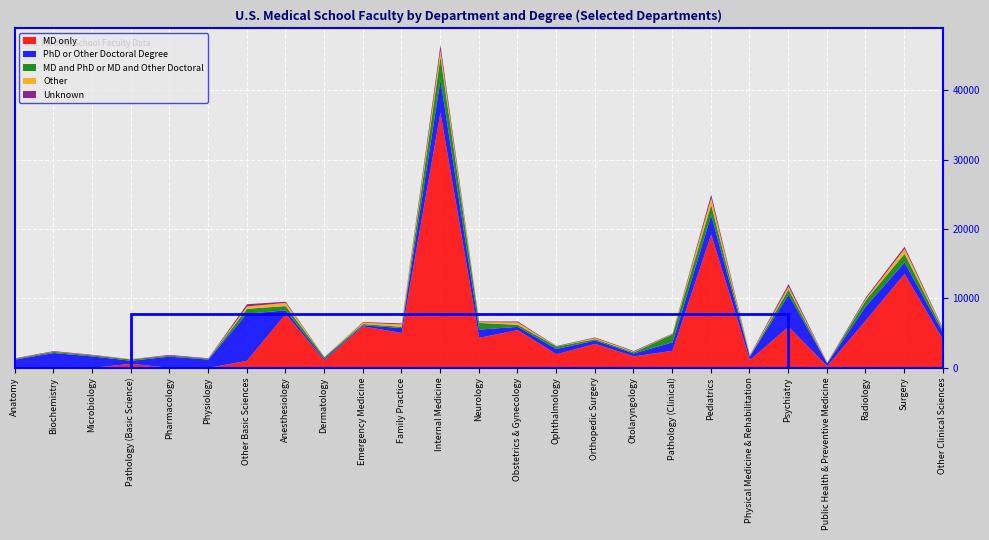

Is the value of Unknown at Physical Medicine & Rehabilitation greater than the value of MD and PhD or MD and Other Doctoral at Pathology (Clinical)?

No